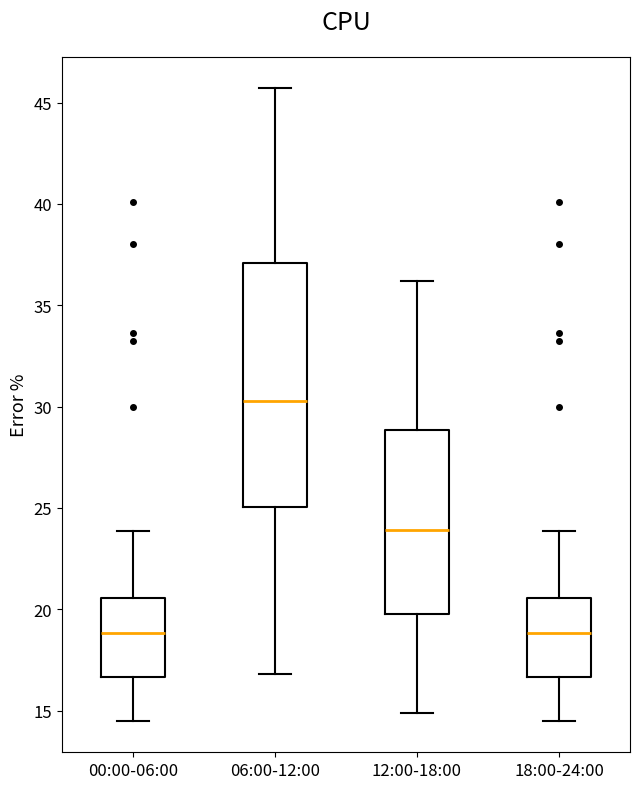

Where does the upper whisker of the box for 12:00-18:00 end on the y-axis? The values are not printed on the chart, so give them approximately, as read against the axis.

36.0